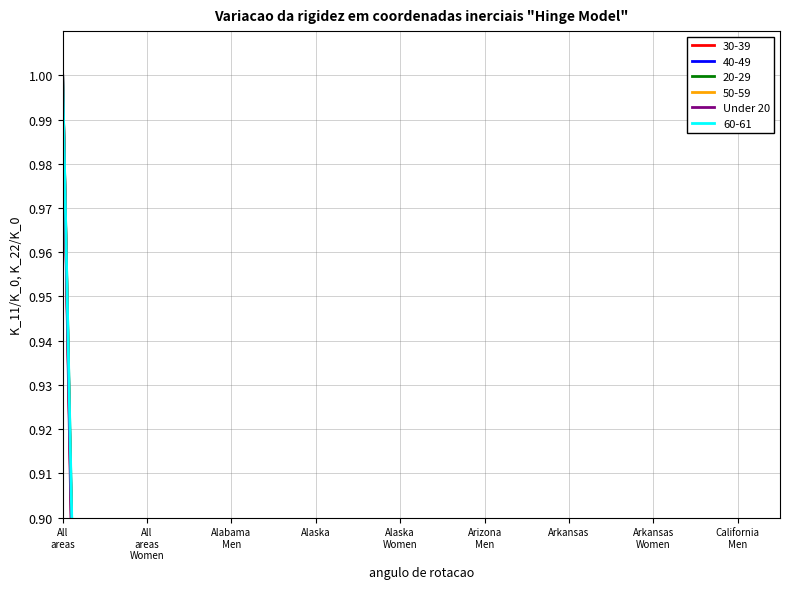

What is the average value?

0.1